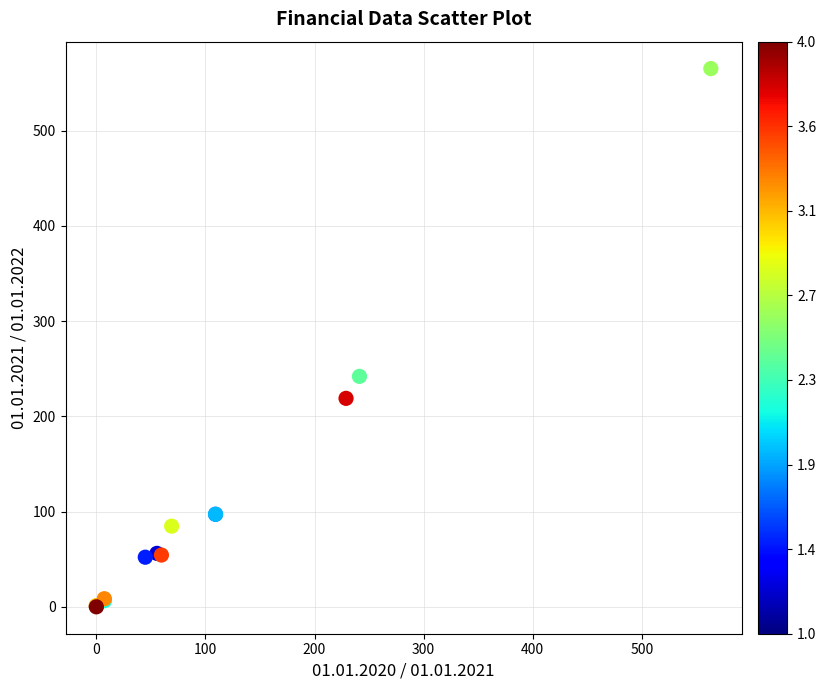

What Y value in the scatter plot is closest to 282?

241.9